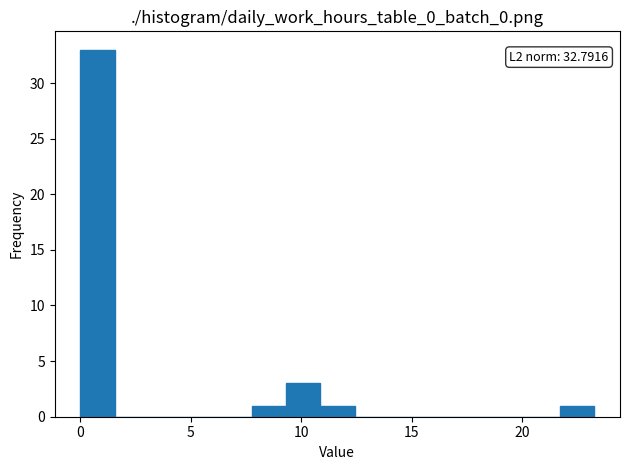

Around what value on the x-axis is the tallest bar? Give the approximate position of its centre, as read against the axis.

1.0